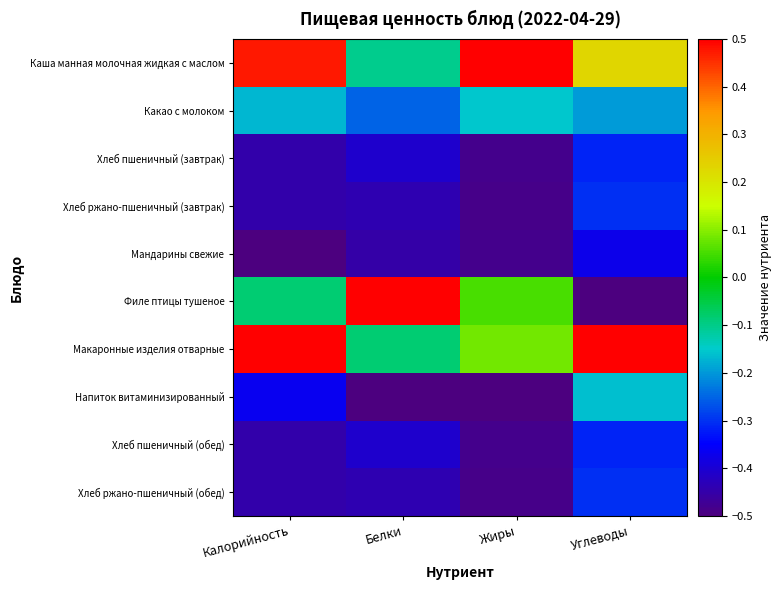

Reading left to right, transcribe all the data shown in this chart.

Каша манная молочная жидкая с маслом: Калорийность=0.5	Белки=-0.1	Жиры=0.5	Углеводы=0.2
Какао с молоком: Калорийность=-0.2	Белки=-0.3	Жиры=-0.2	Углеводы=-0.2
Хлеб пшеничный (завтрак): Калорийность=-0.4	Белки=-0.4	Жиры=-0.5	Углеводы=-0.3
Хлеб ржано-пшеничный (завтрак): Калорийность=-0.4	Белки=-0.4	Жиры=-0.5	Углеводы=-0.3
Мандарины свежие: Калорийность=-0.5	Белки=-0.5	Жиры=-0.5	Углеводы=-0.4
Филе птицы тушеное: Калорийность=-0.1	Белки=0.5	Жиры=0.1	Углеводы=-0.5
Макаронные изделия отварные: Калорийность=0.5	Белки=-0.1	Жиры=0.1	Углеводы=0.5
Напиток витаминизированный: Калорийность=-0.4	Белки=-0.5	Жиры=-0.5	Углеводы=-0.2
Хлеб пшеничный (обед): Калорийность=-0.4	Белки=-0.4	Жиры=-0.5	Углеводы=-0.3
Хлеб ржано-пшеничный (обед): Калорийность=-0.4	Белки=-0.4	Жиры=-0.5	Углеводы=-0.3